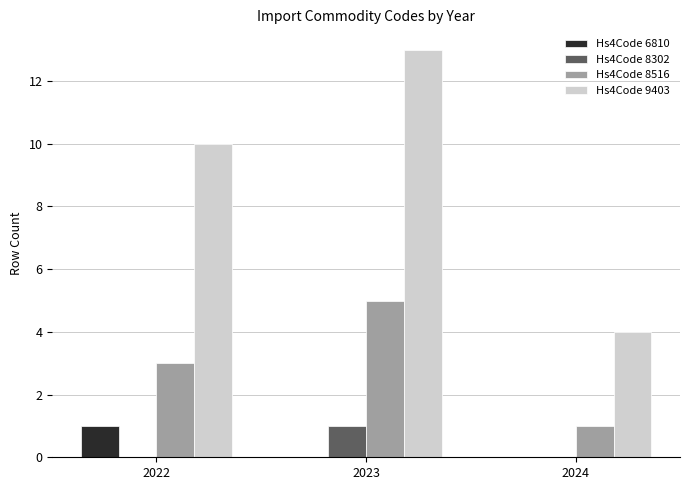

The value of Hs4Code 9403 at 2024 is 1. True or false?

False